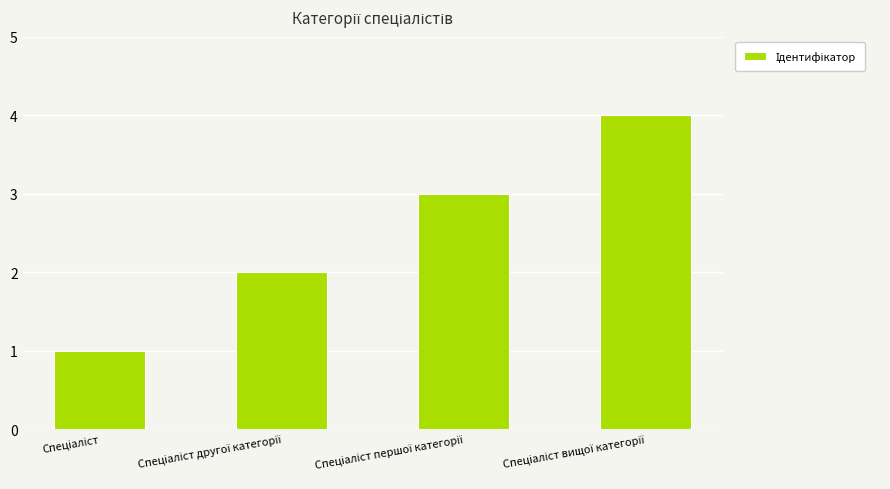

What is the sum of all values?

10